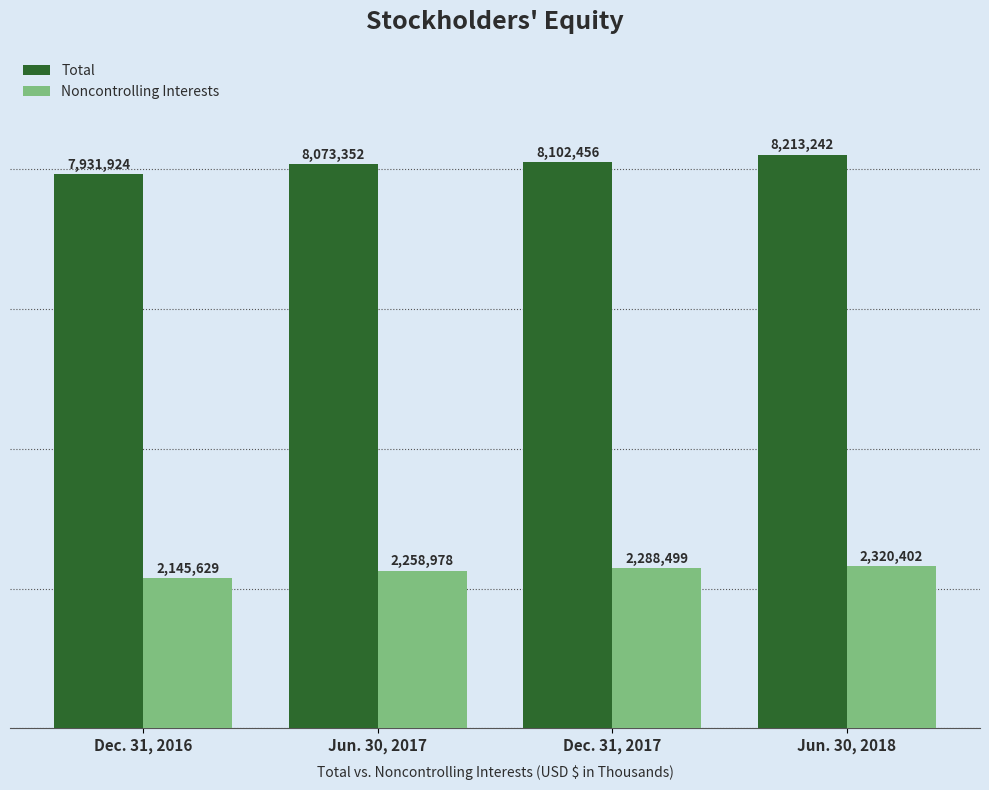

Reading right to left, transcribe all the data shown in this chart.

Total: 8213242	8102456	8073352	7931924
Noncontrolling Interests: 2320402	2288499	2258978	2145629